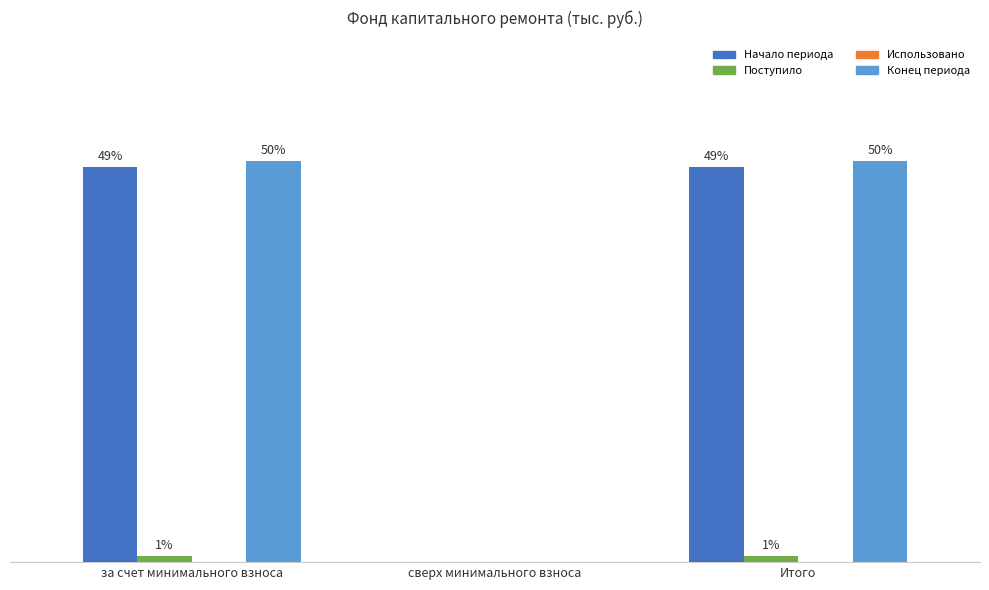

Are the bars horizontal?

No